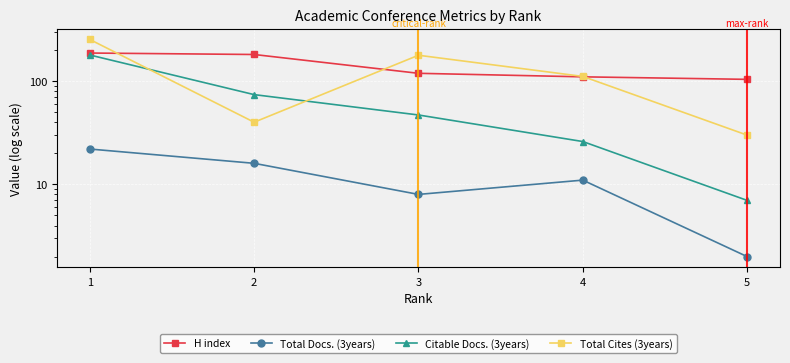

At how many categories does at least one series exceed 88?

5